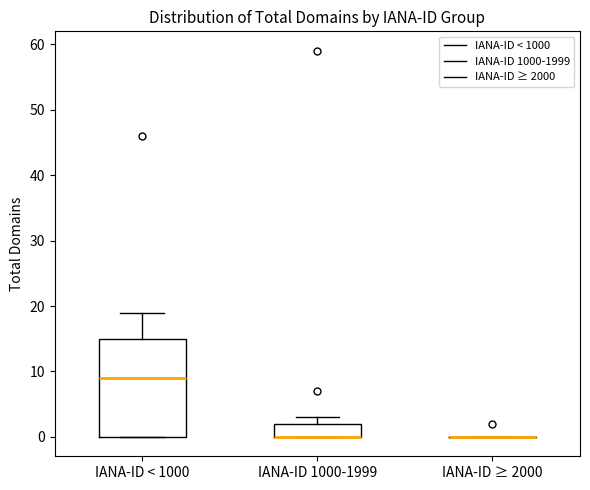

Reading left to right, read every box against the y-axis: the position of its median line, the range the box covers, and the ends of its whiskers. The values are not printed on the chart, so give them approximately, as read against the axis.

IANA-ID < 1000: median 9, box 0 to 15, whiskers 0 to 19
IANA-ID 1000-1999: median 0 (drawn on the box's lower edge), box 0 to 2, whiskers 0 to 3
IANA-ID ≥ 2000: box collapsed to a line at 0, whiskers 0 to 0